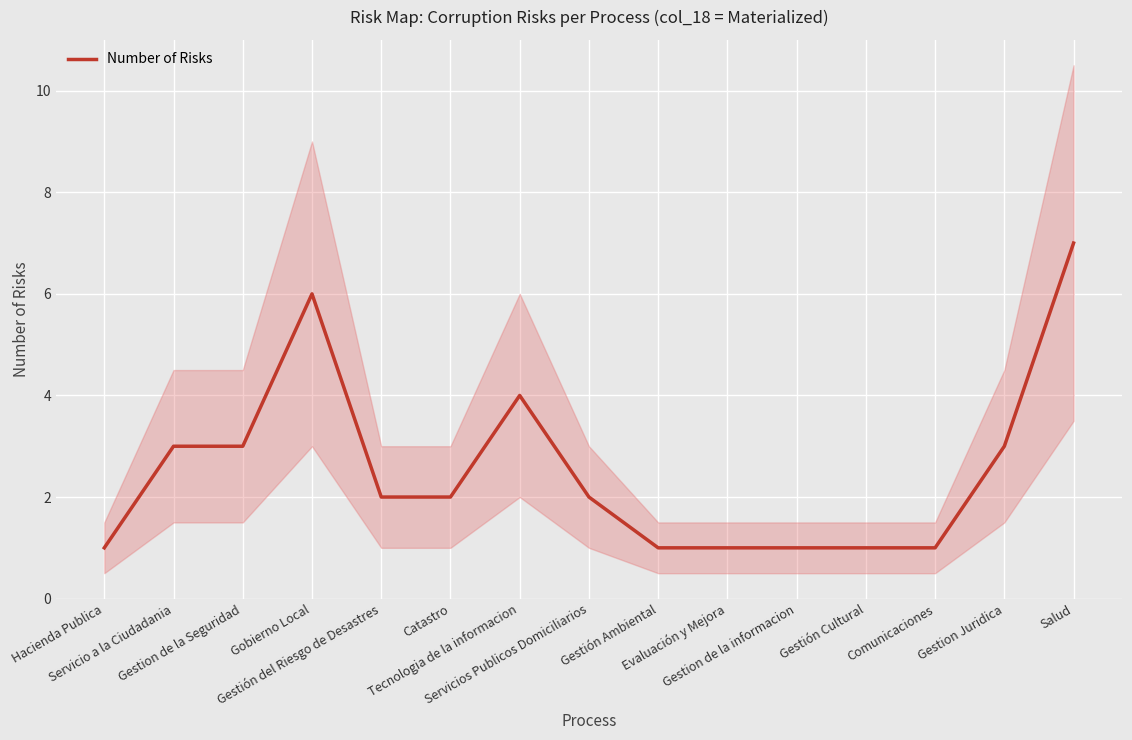

True or false: the data shows 10 at Salud.

False